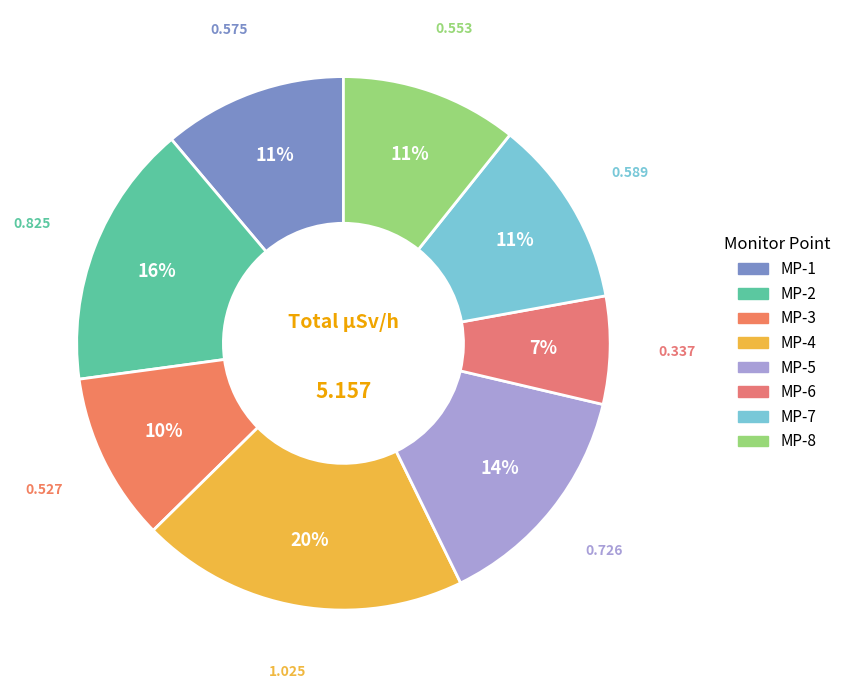

Rank the categories by value from lowest to highest.

MP-6, MP-3, MP-8, MP-1, MP-7, MP-5, MP-2, MP-4